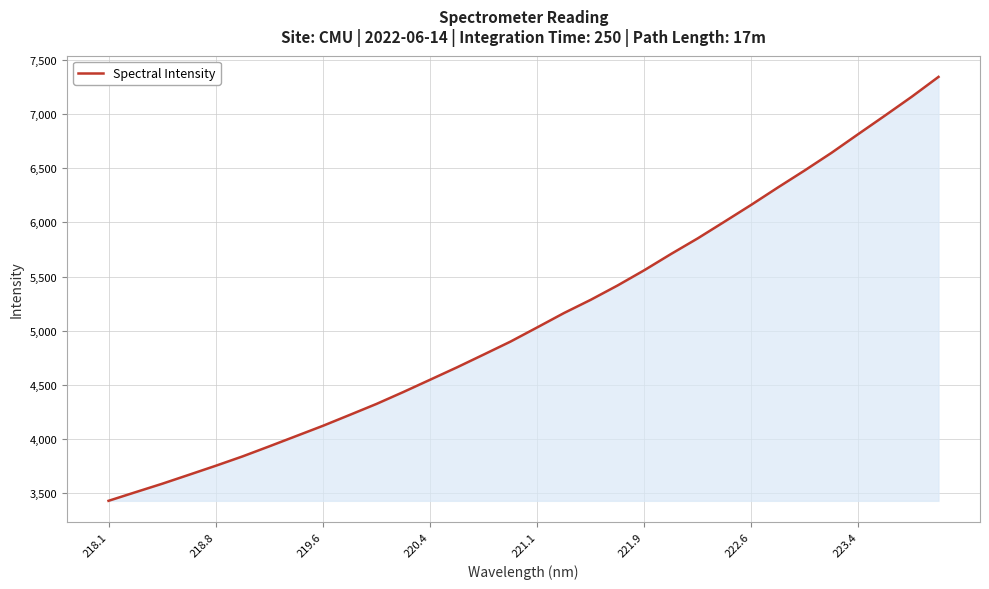

What is the smallest value displayed?

3432.1